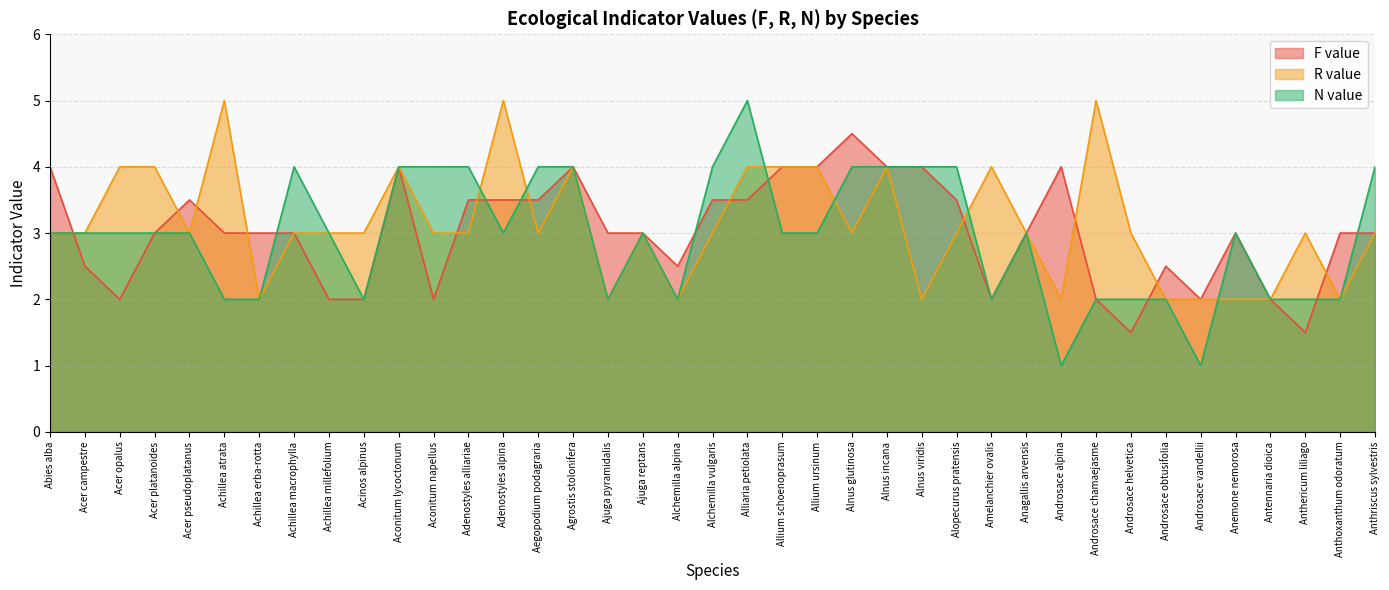

How many times do F value and R value cross each other?

12